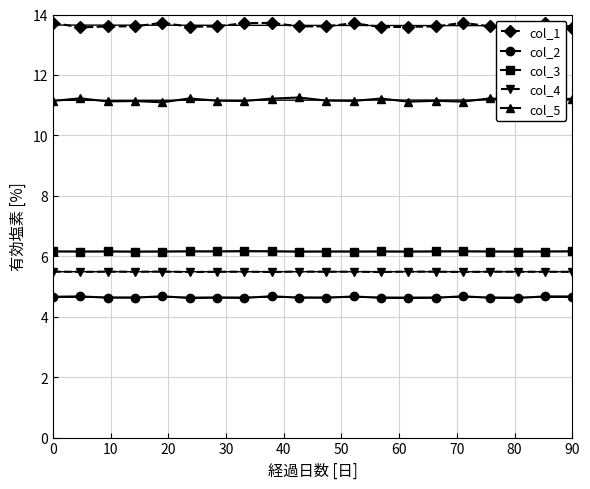

At how many categories does at least one series exceed 12?

20